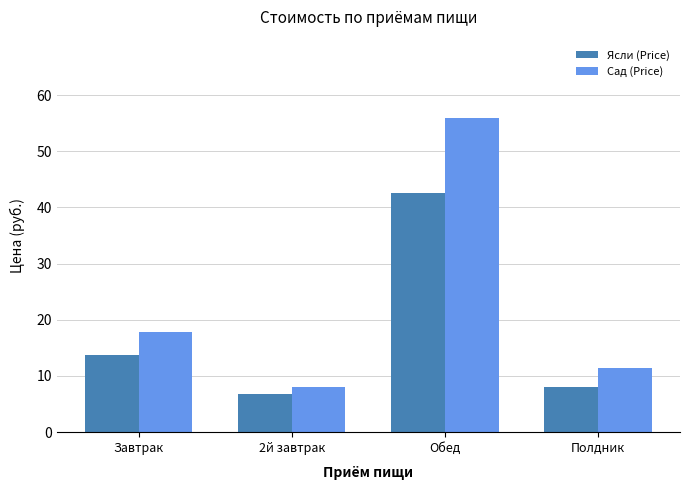

How many data points in Сад (Price) are less than 17?

2